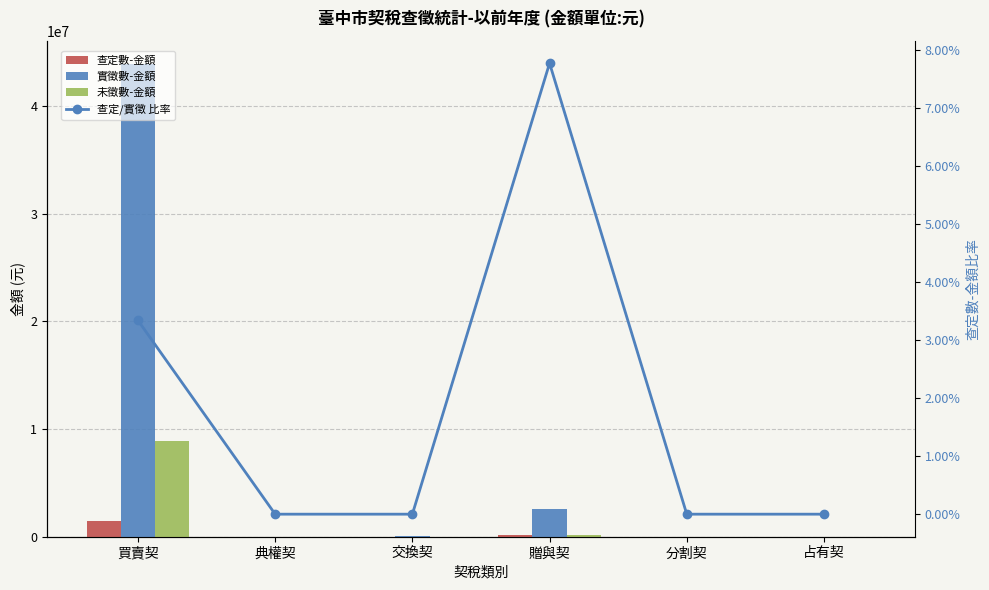

What are all the series names shown in the legend?

查定數-金額, 實徵數-金額, 未徵數-金額, 查定/實徵 比率